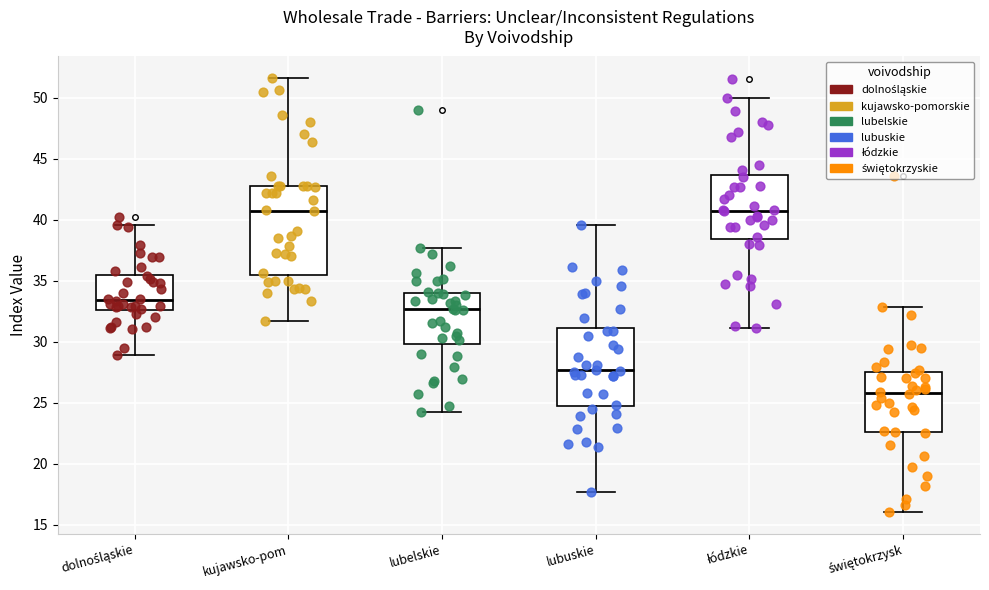

Reading left to right, transcribe this box plot: for each box, give where its median line is, the range the box spans, and where its two whiskers end, as read against the y-axis. The values are not printed on the chart, so give them approximately, as read against the axis.

dolnośląskie: median 33.5, box 32.5 to 35.5, whiskers 29.0 to 39.5
kujawsko-pom: median 41.0, box 35.5 to 43.0, whiskers 31.5 to 51.5
lubelskie: median 32.5, box 30.0 to 34.0, whiskers 24.0 to 37.5
lubuskie: median 27.5, box 24.5 to 31.0, whiskers 17.5 to 39.5
łódzkie: median 41.0, box 38.5 to 43.5, whiskers 31.0 to 50.0
świętokrzysk: median 26.0, box 22.5 to 27.5, whiskers 16.0 to 33.0